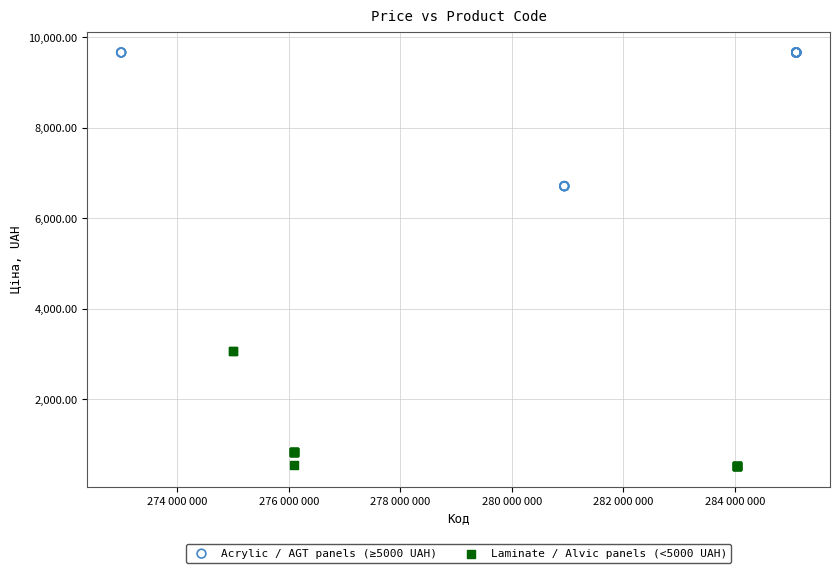

Which series reaches the minimum Y coordinate?

Laminate / Alvic panels (<5000 UAH)